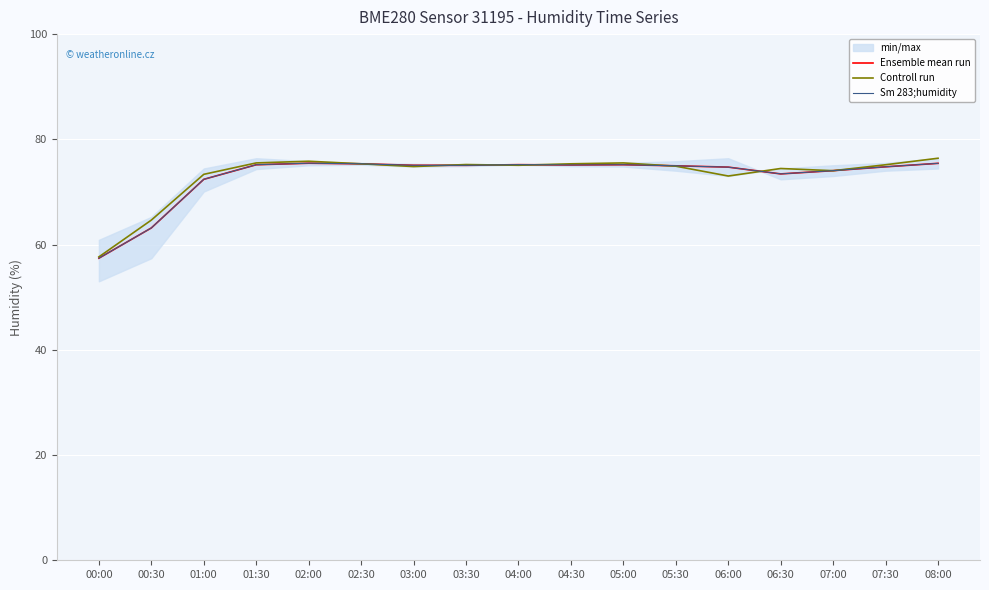

What position from the left is 07:00?

15